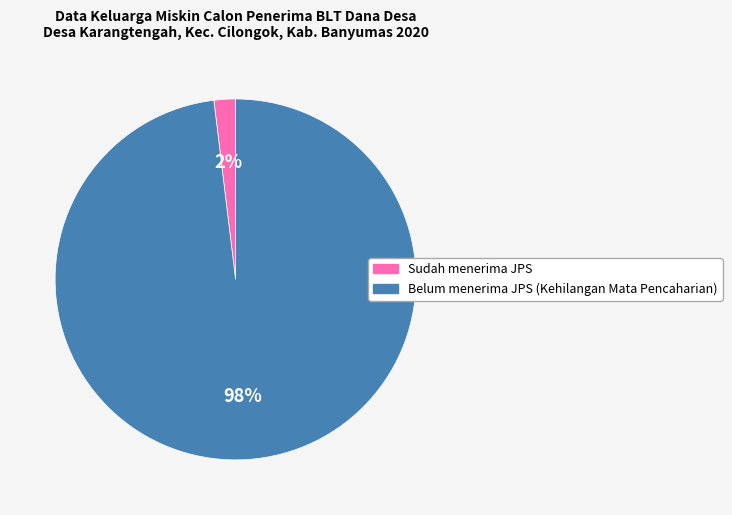

What is the smallest slice in the pie chart?

Sudah menerima JPS